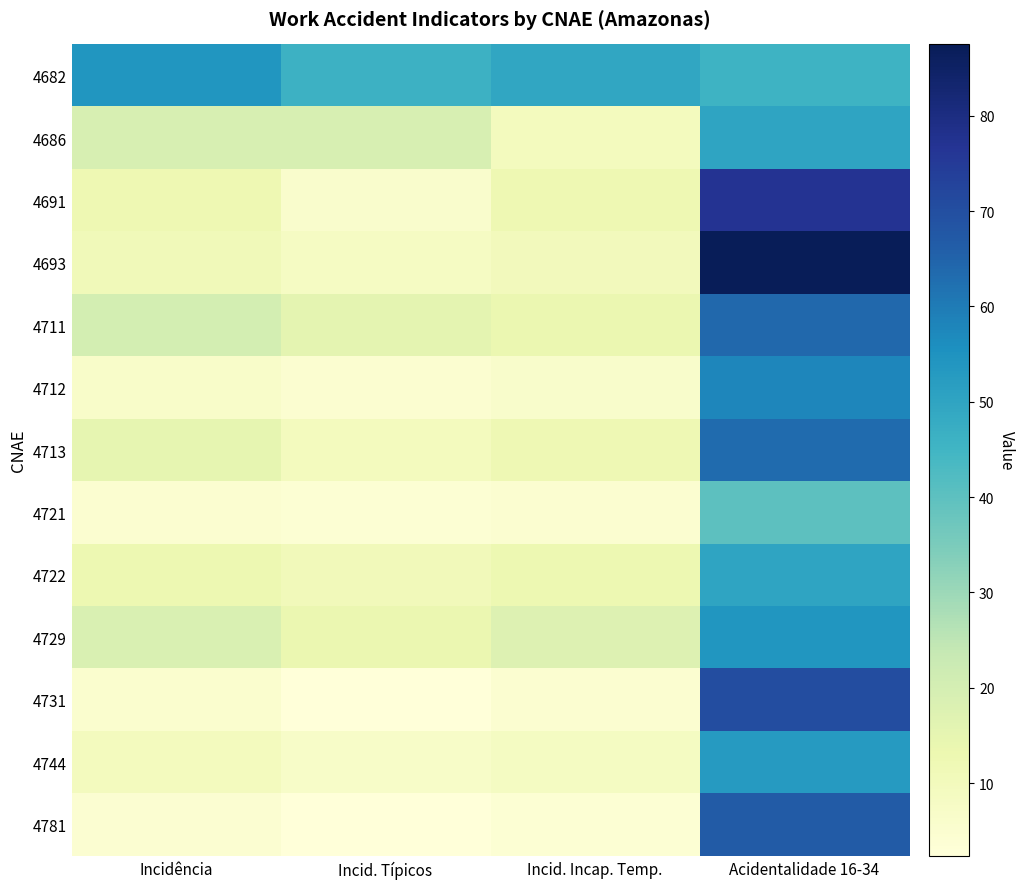

Which series has the largest total across all categories?

4682